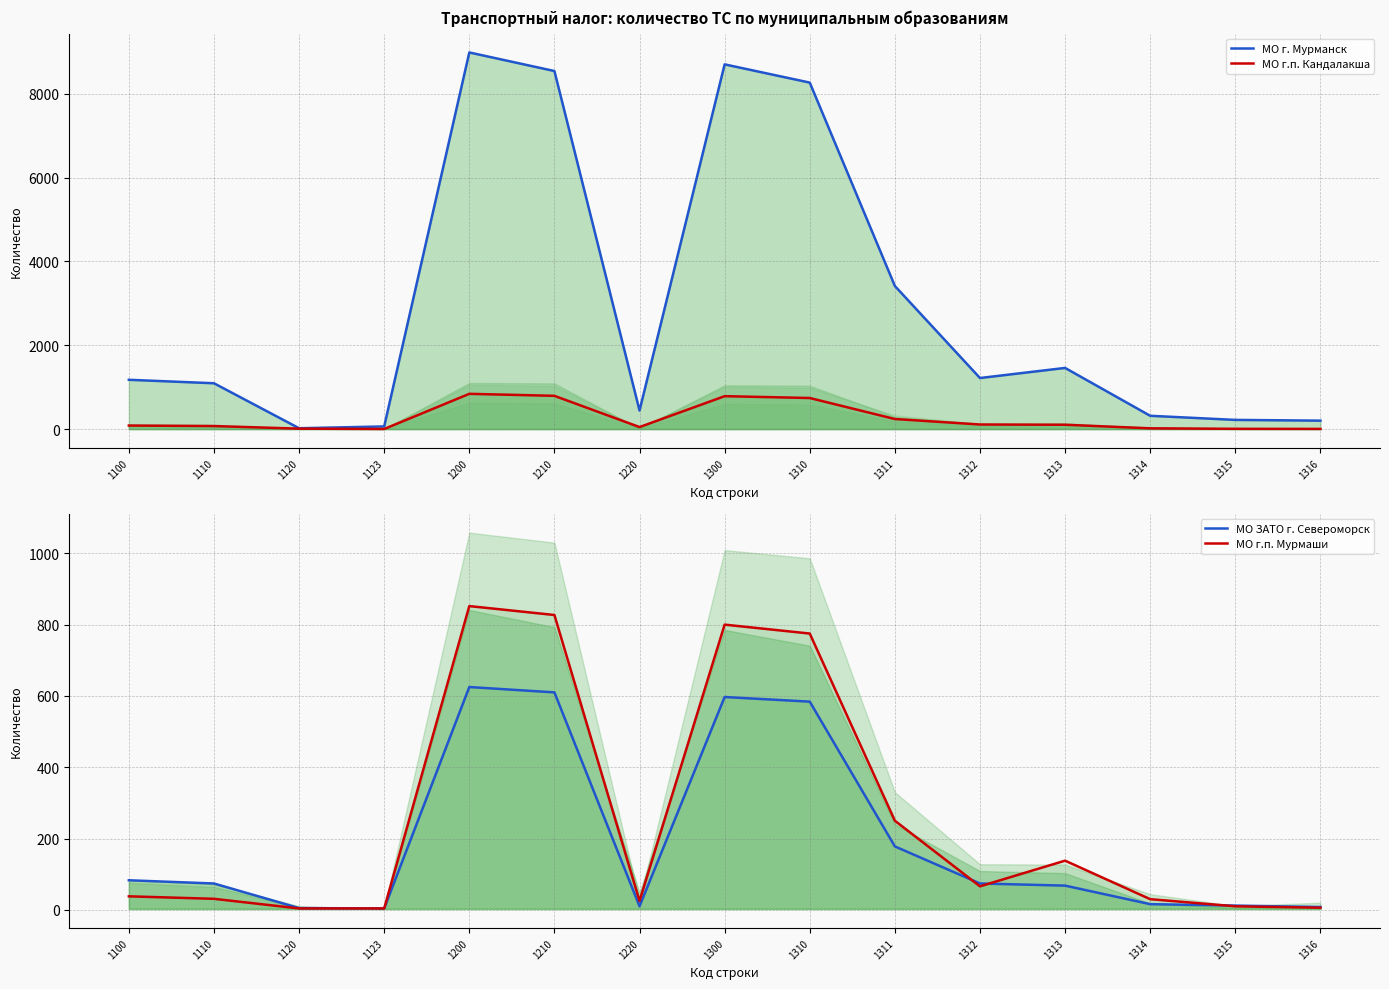

What is the average value of the МО г.п. Мурмаши series?

257